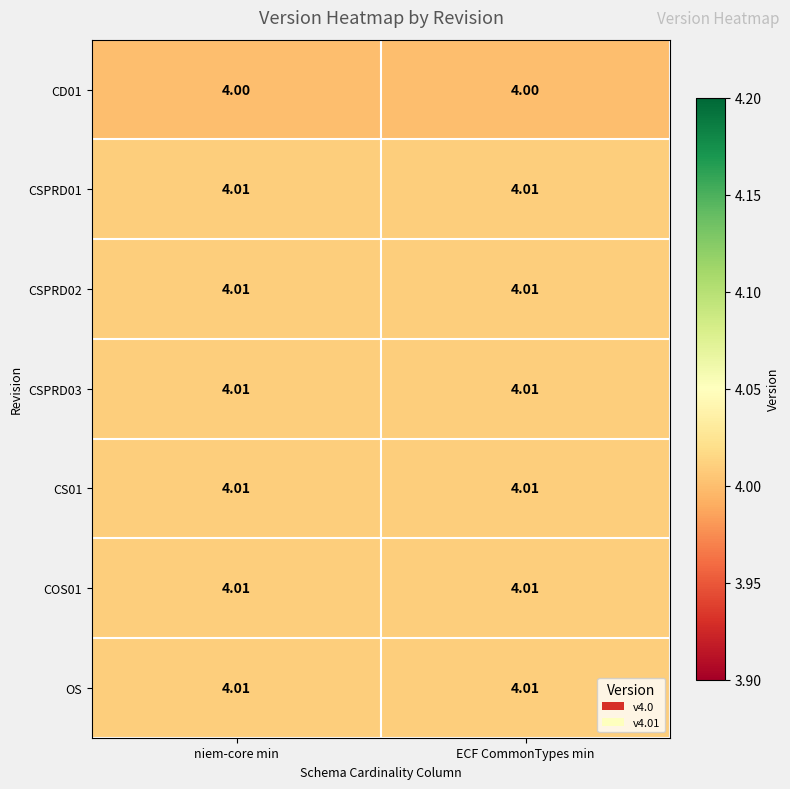

How many categories are shown in the chart?

2